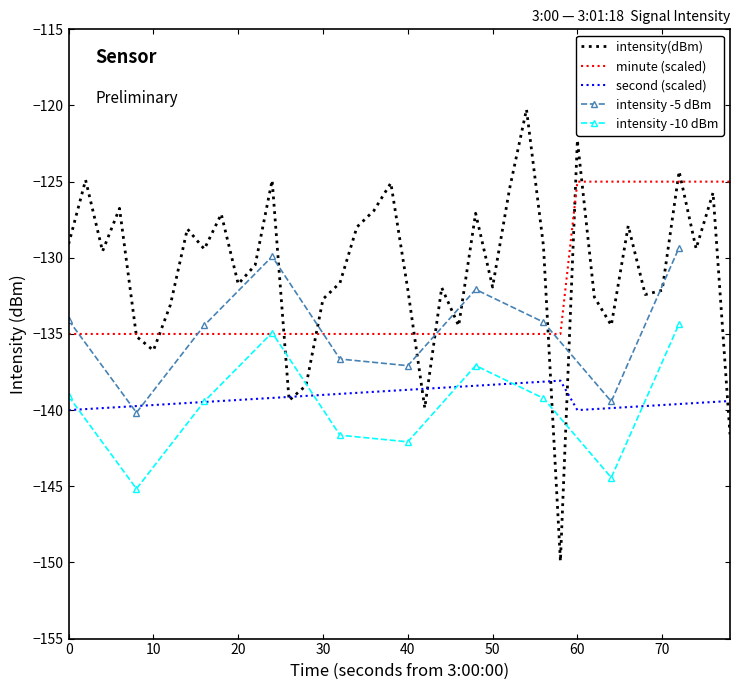

How many intersections are there between second and intensity(dBm)?

7